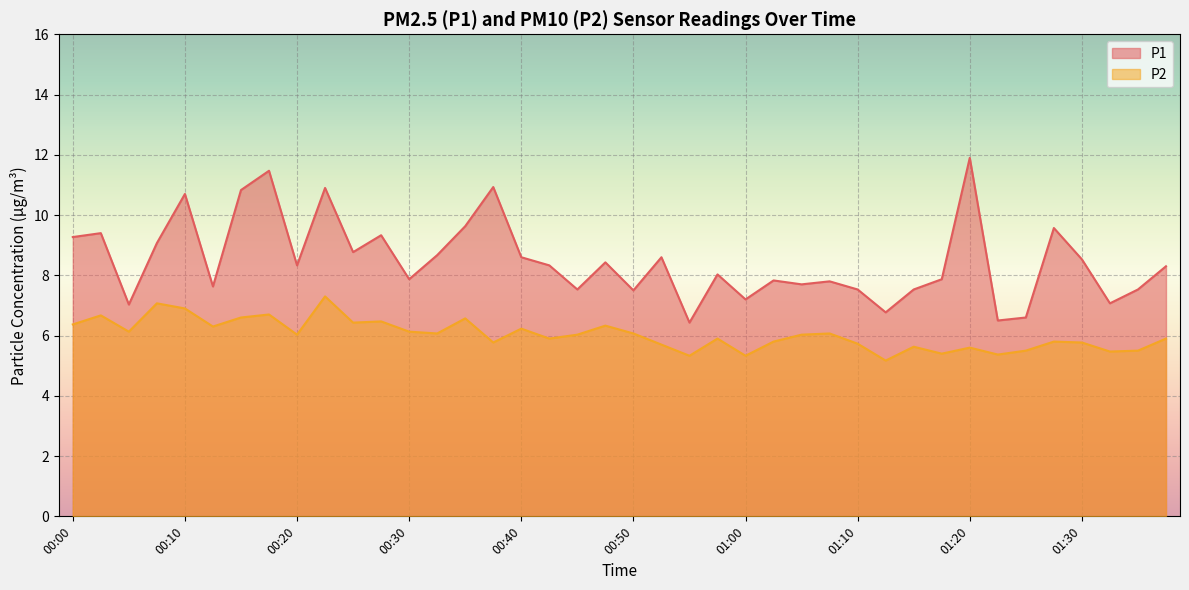

Is the value of P1 at 00:55 greater than the value of P2 at 01:17?

Yes